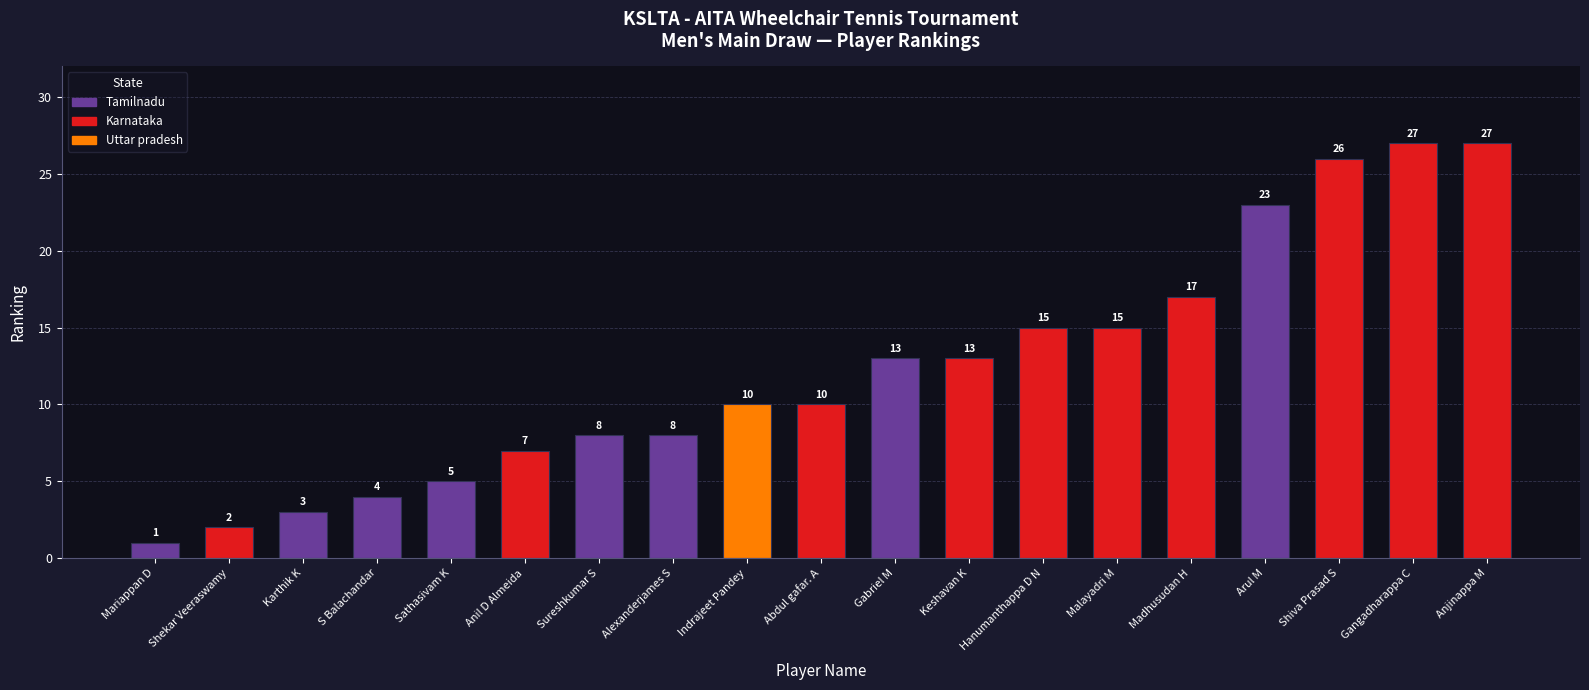

What is the sum of the values at Anil D Almeida and Arul M?

30